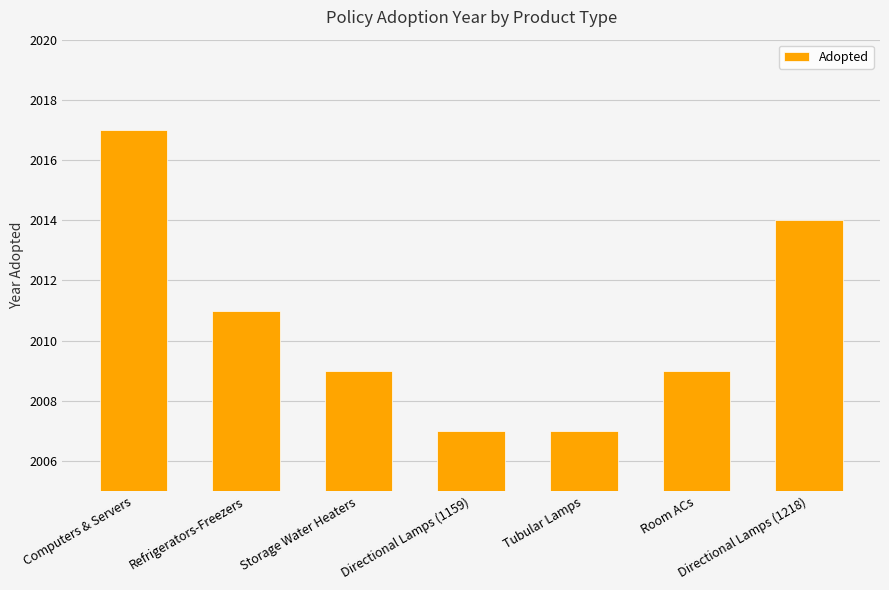

What is the difference between the second highest and minimum values?

7